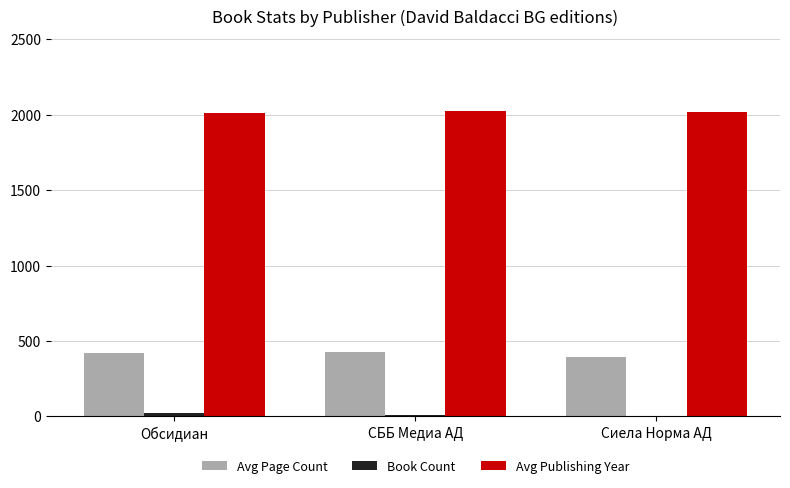

What is the sum of all Avg Page Count values?

1244